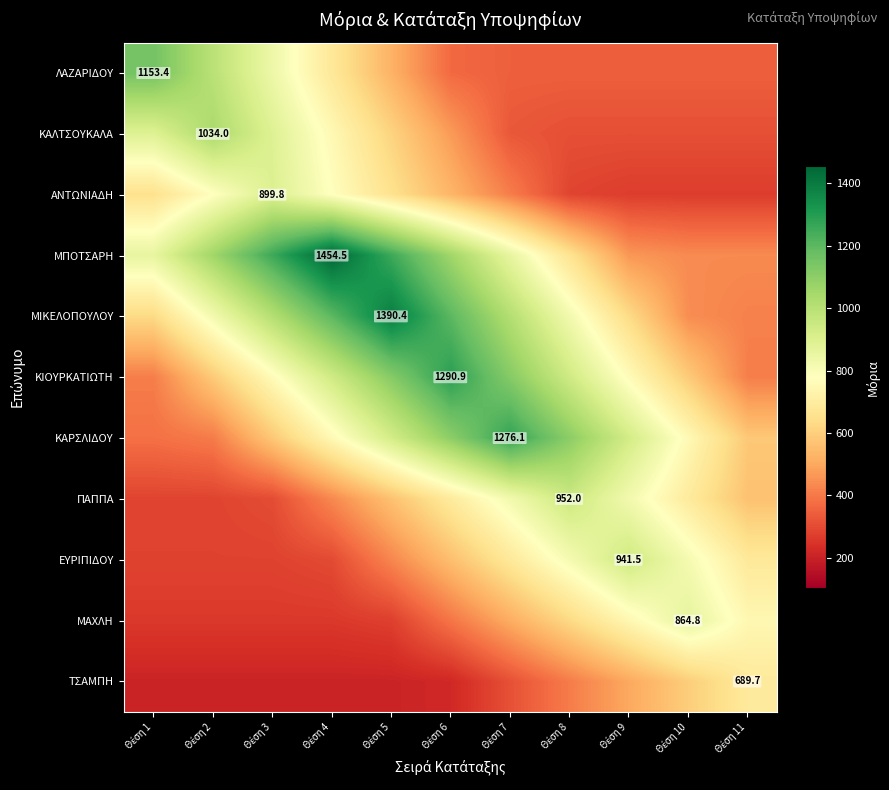

Count the number of categories in the chart.

11